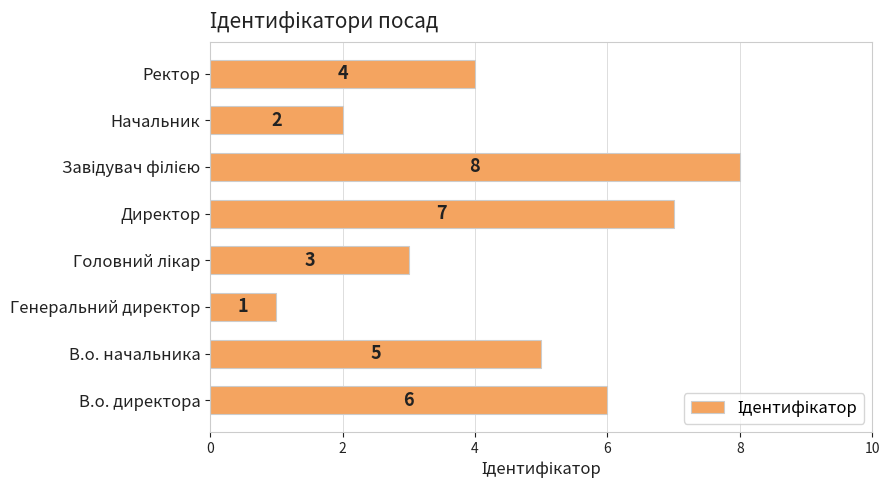

Approximately how many times larger is the value at Директор compared to Начальник?

3.5